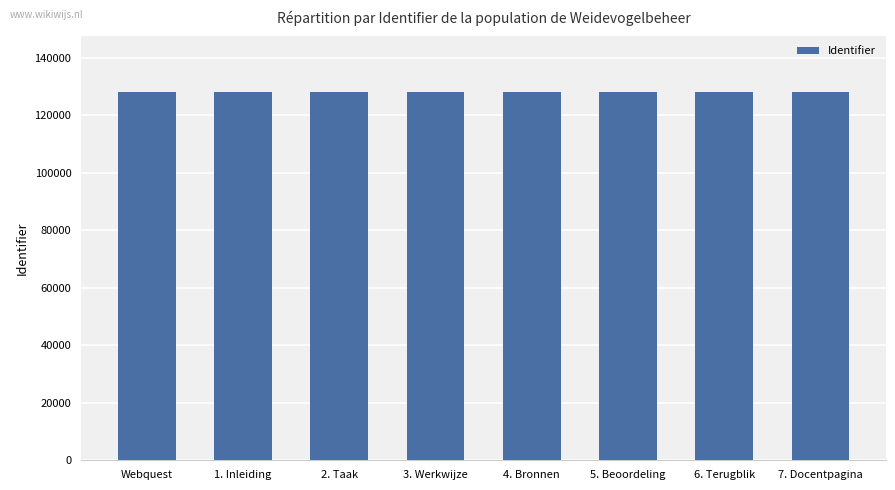

The chart shows a value of 65052 at 5. Beoordeling. True or false?

False